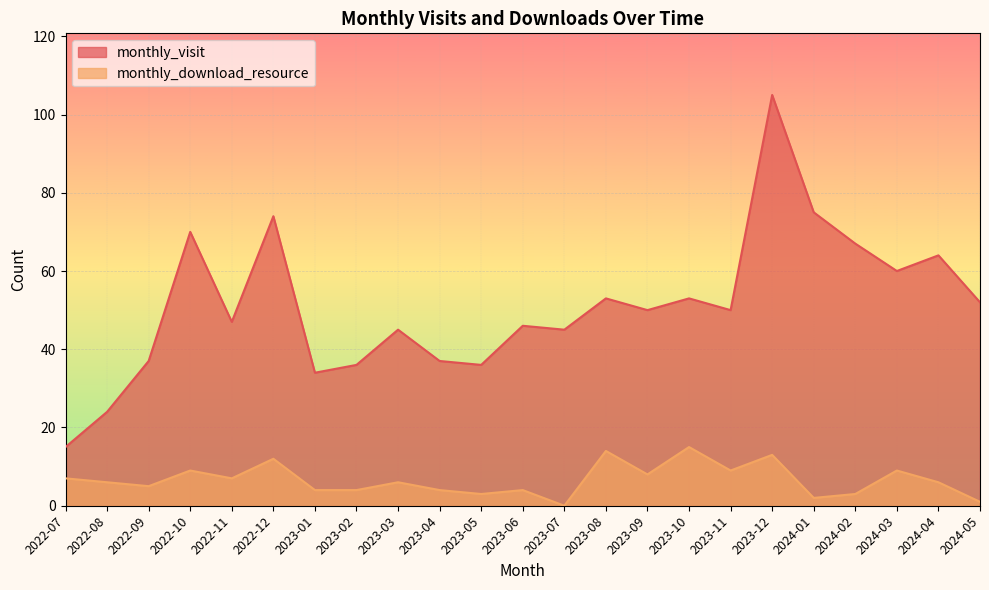

What is the highest value of the monthly_download_resource series?

15